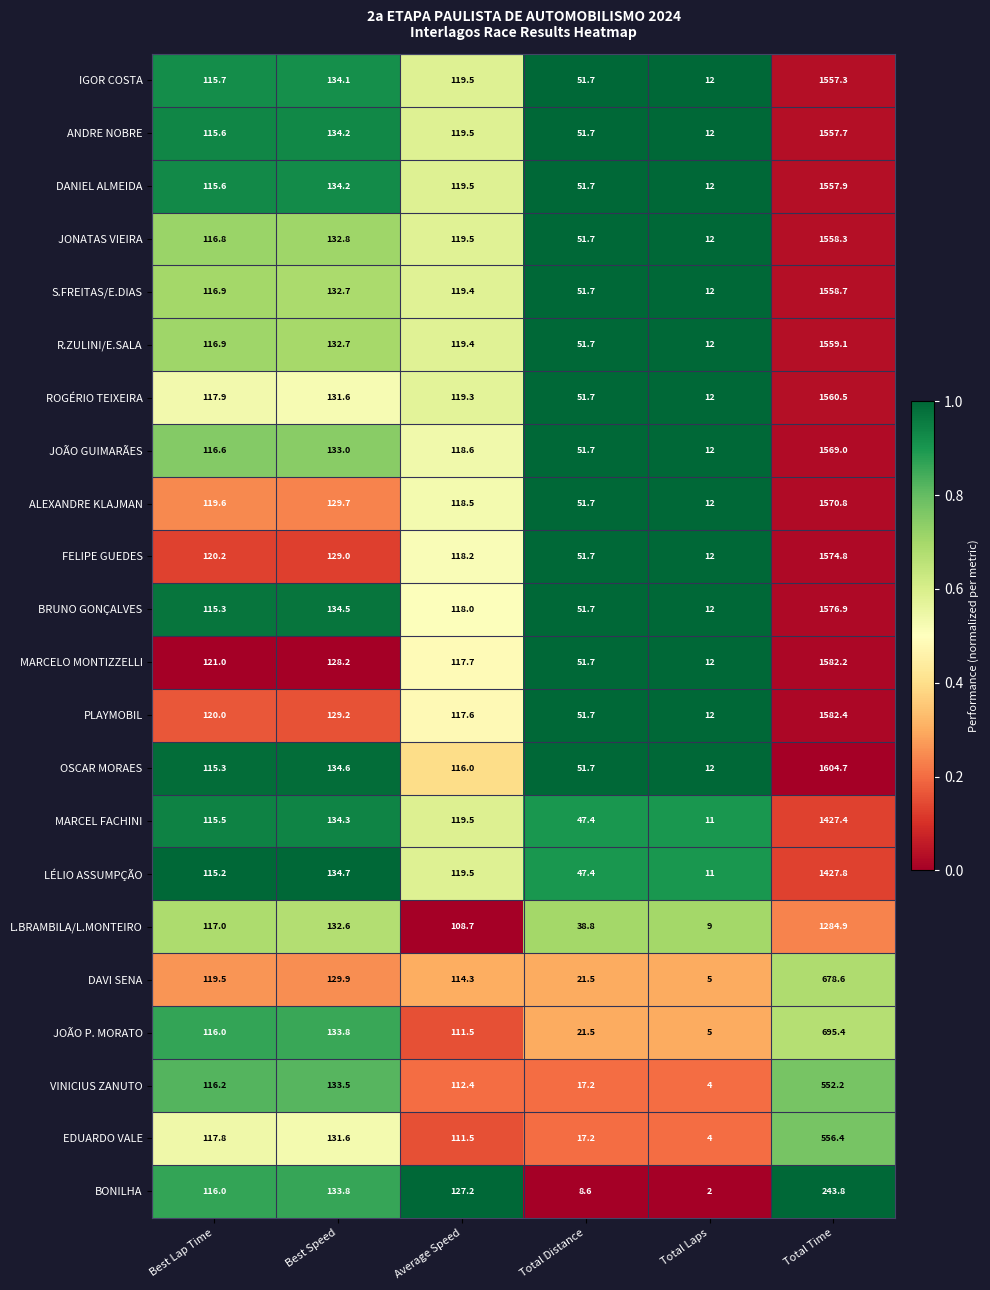

Where does the BRUNO GONÇALVES series first go above 118?

Best Speed